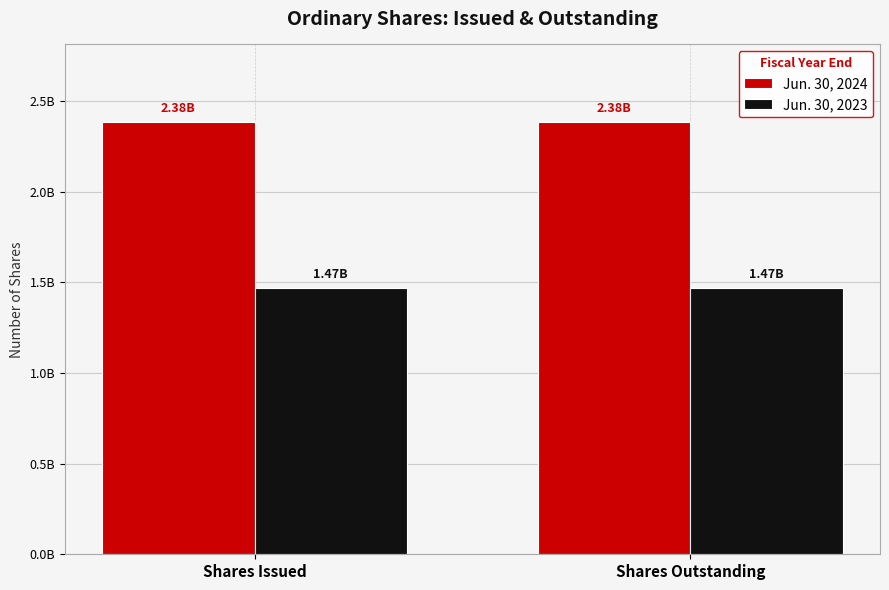

At which label does Jun. 30, 2024 reach its peak?

Shares Issued